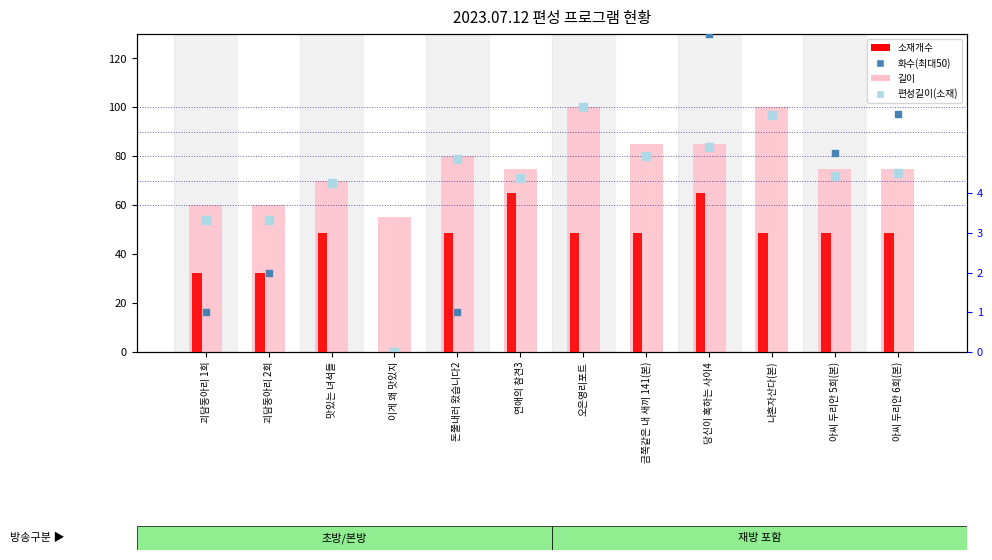

Which series contains the highest Y value?

길이